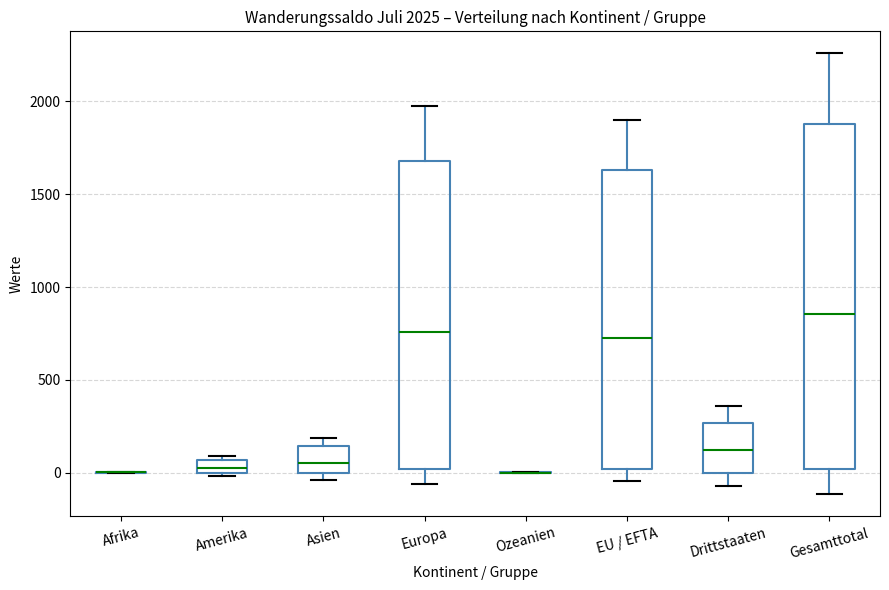

Which box is the tallest, from its lower edge to its upper edge?

Gesamttotal